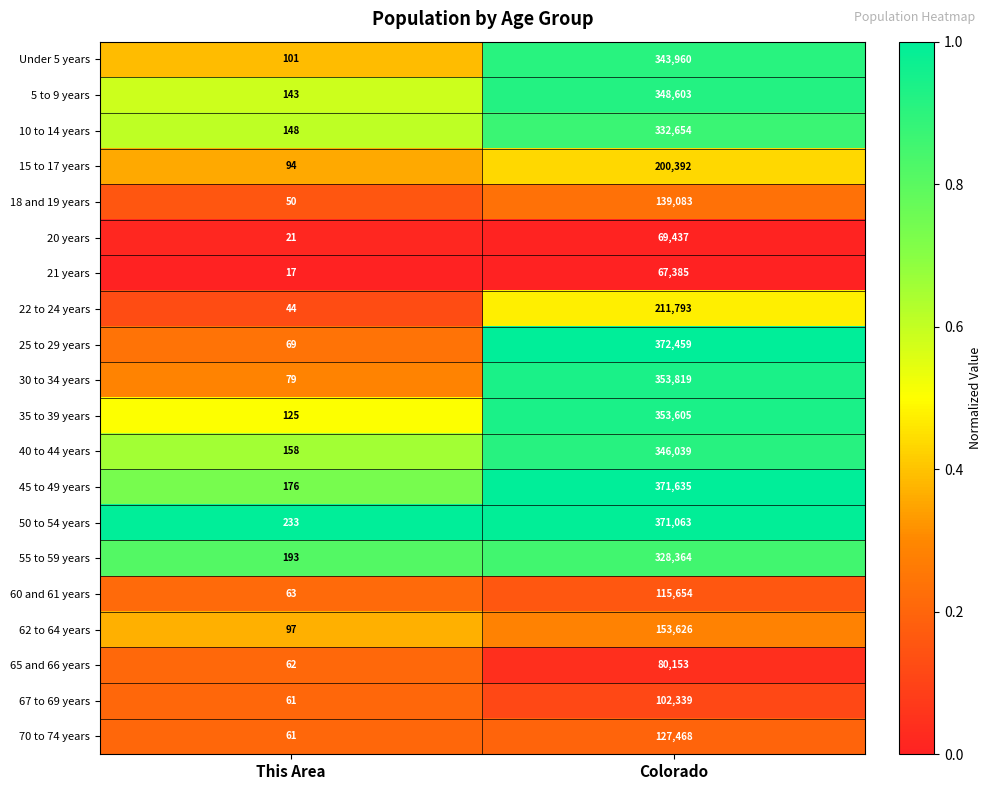

What is the sum of the 67 to 69 years values at Colorado and This Area?

102400